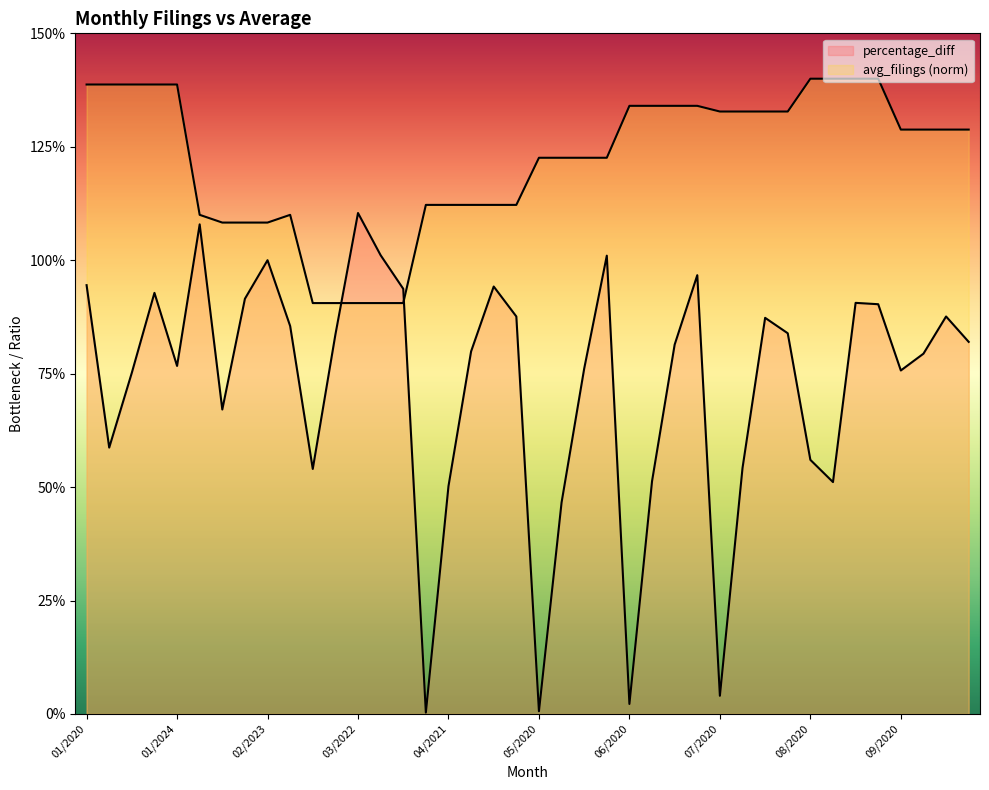

Which label corresponds to the smallest value in the chart?

04/2020